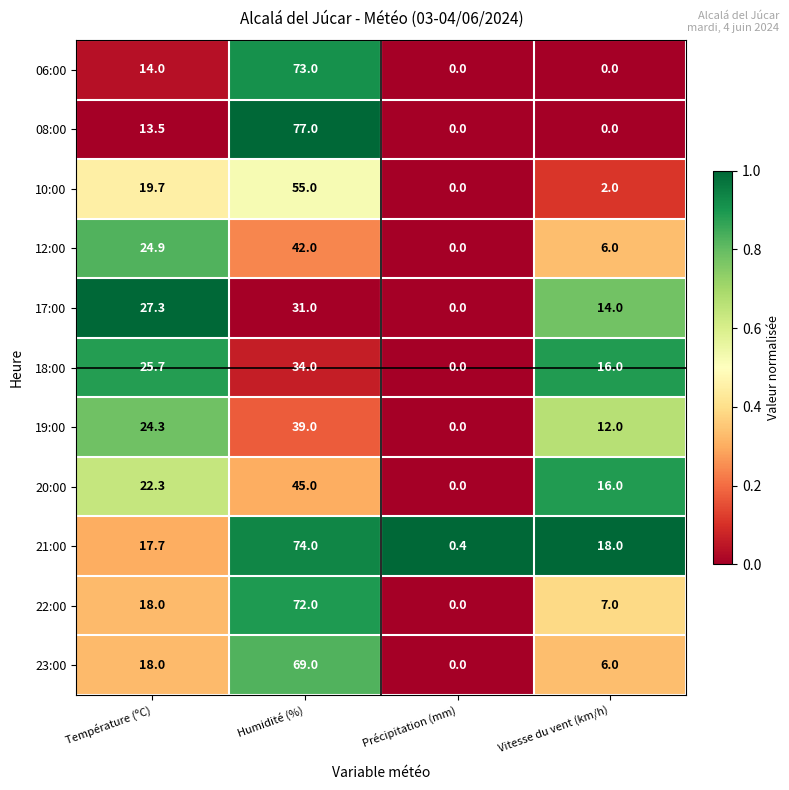

The 21:00 series shows 74.0 at Humidité (%). True or false?

True